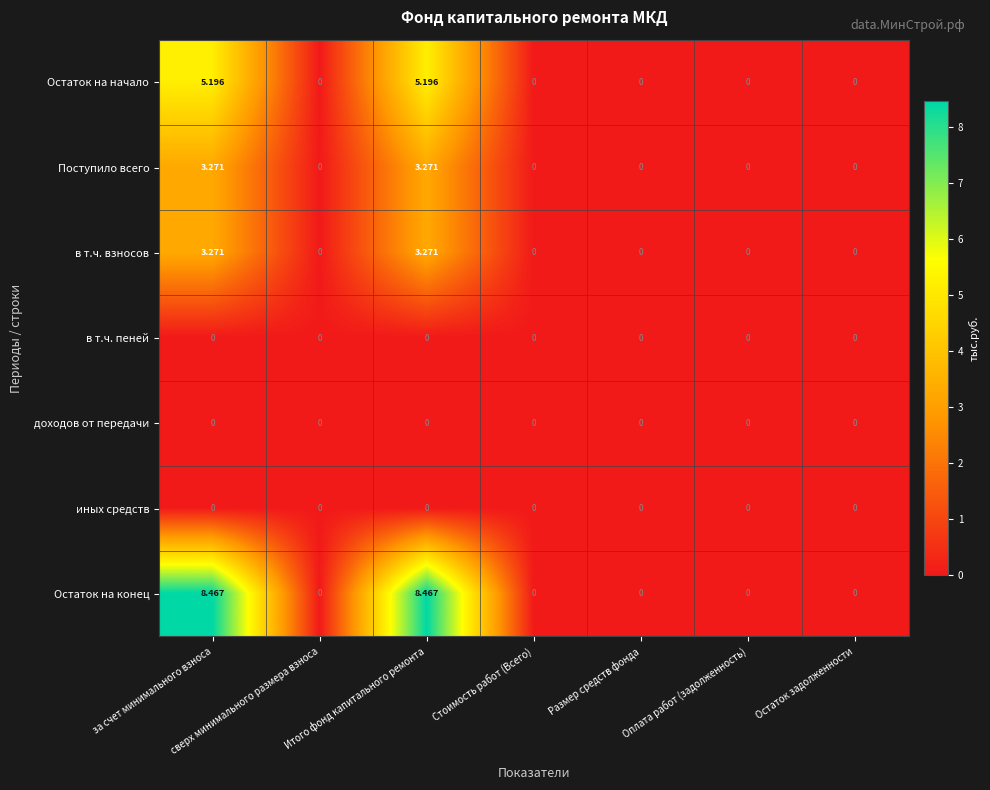

Which series has the widest spread of values?

Остаток на конец